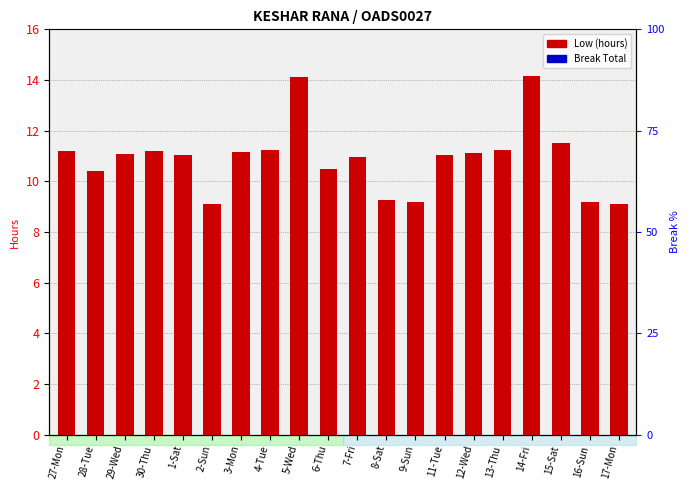

The value of Break Total at 14-Fri is 0.0. True or false?

True